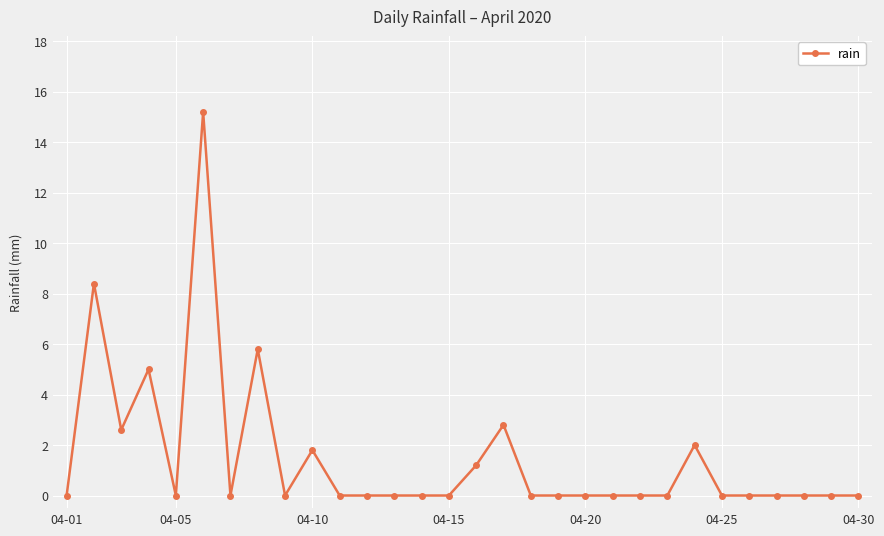

What is the value of the 10th point from the left?

1.8